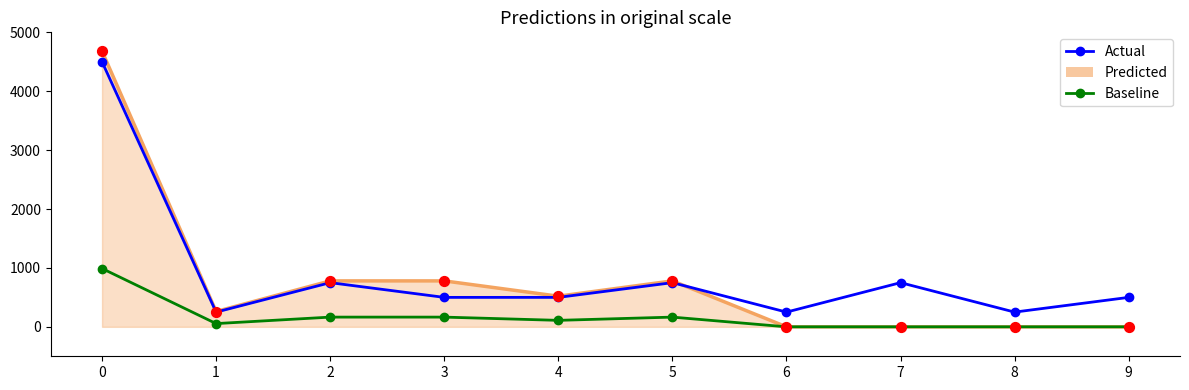

What are all the series names shown in the legend?

Actual, Baseline, Predicted